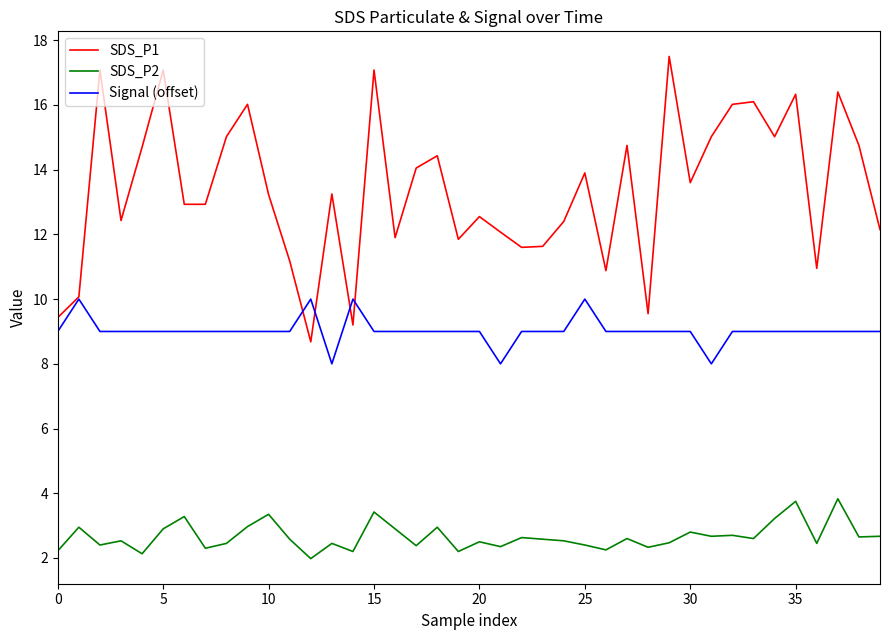

Does the chart display data point markers on the line(s)?

No